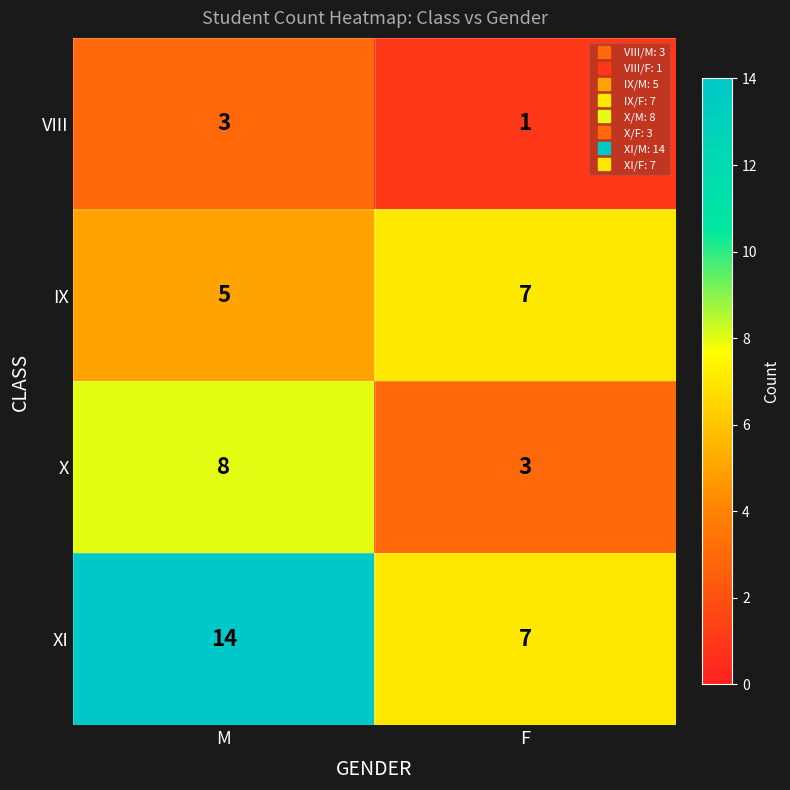

What is the average value of the X series?

6